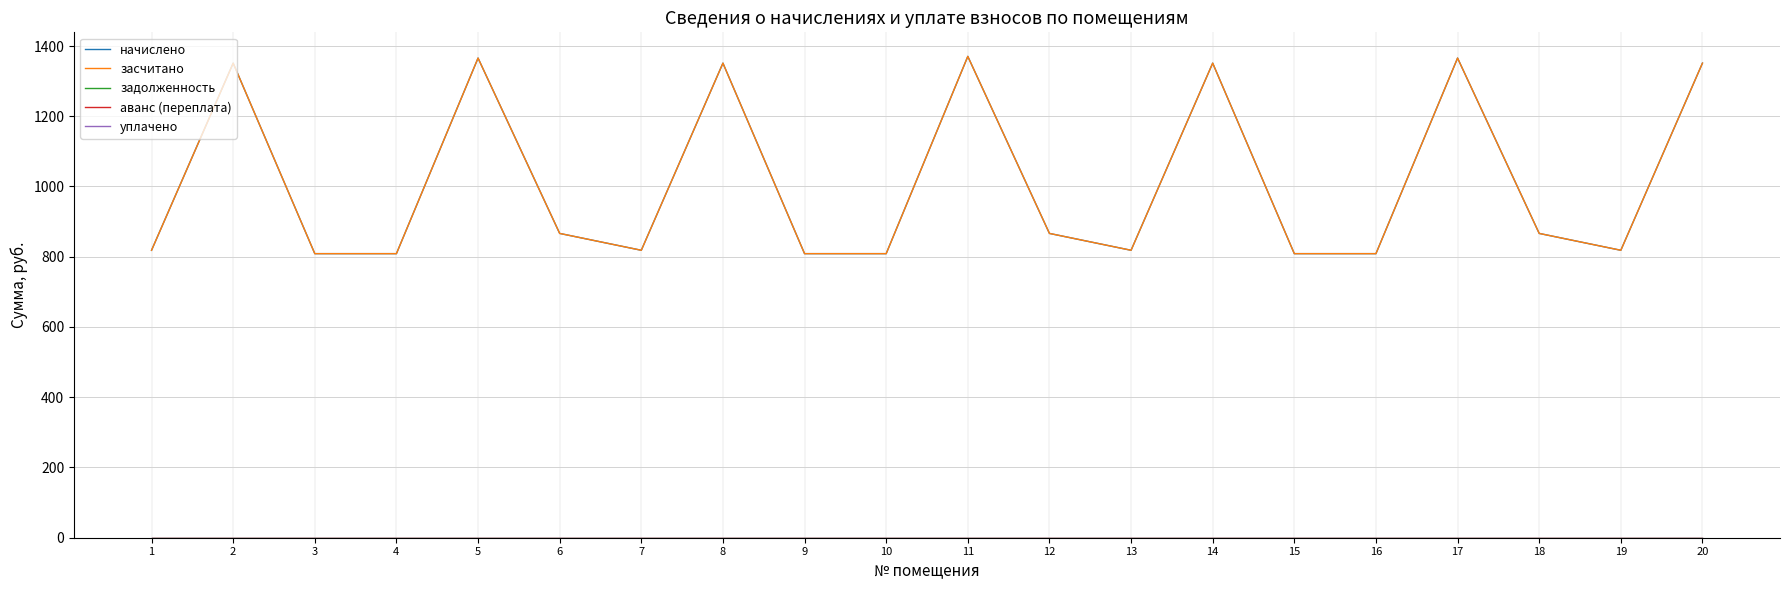

True or false: задолженность and начислено intersect in this chart.

False